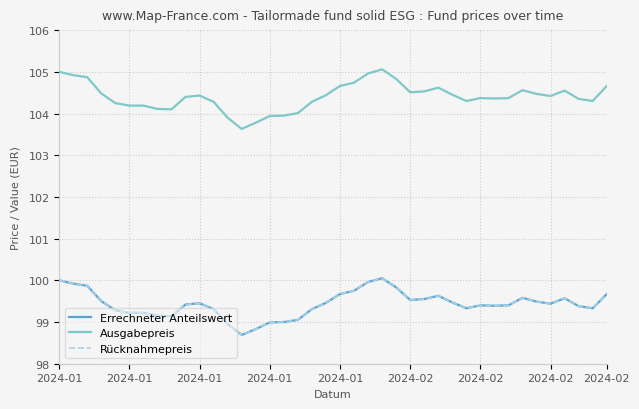

Does the chart have visible grid lines?

Yes